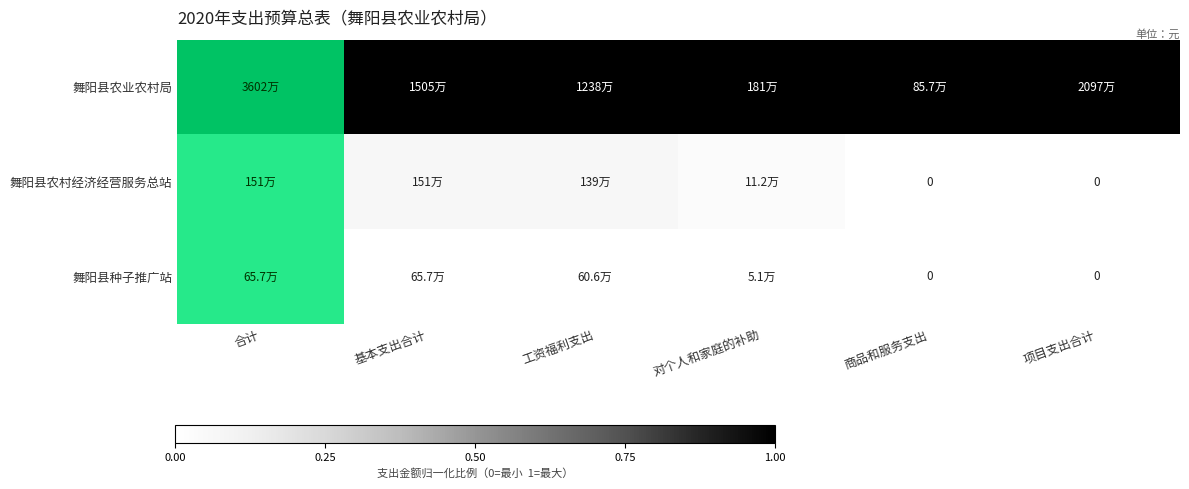

What is the spread (max minus min) of values at 项目支出合计?

1.0